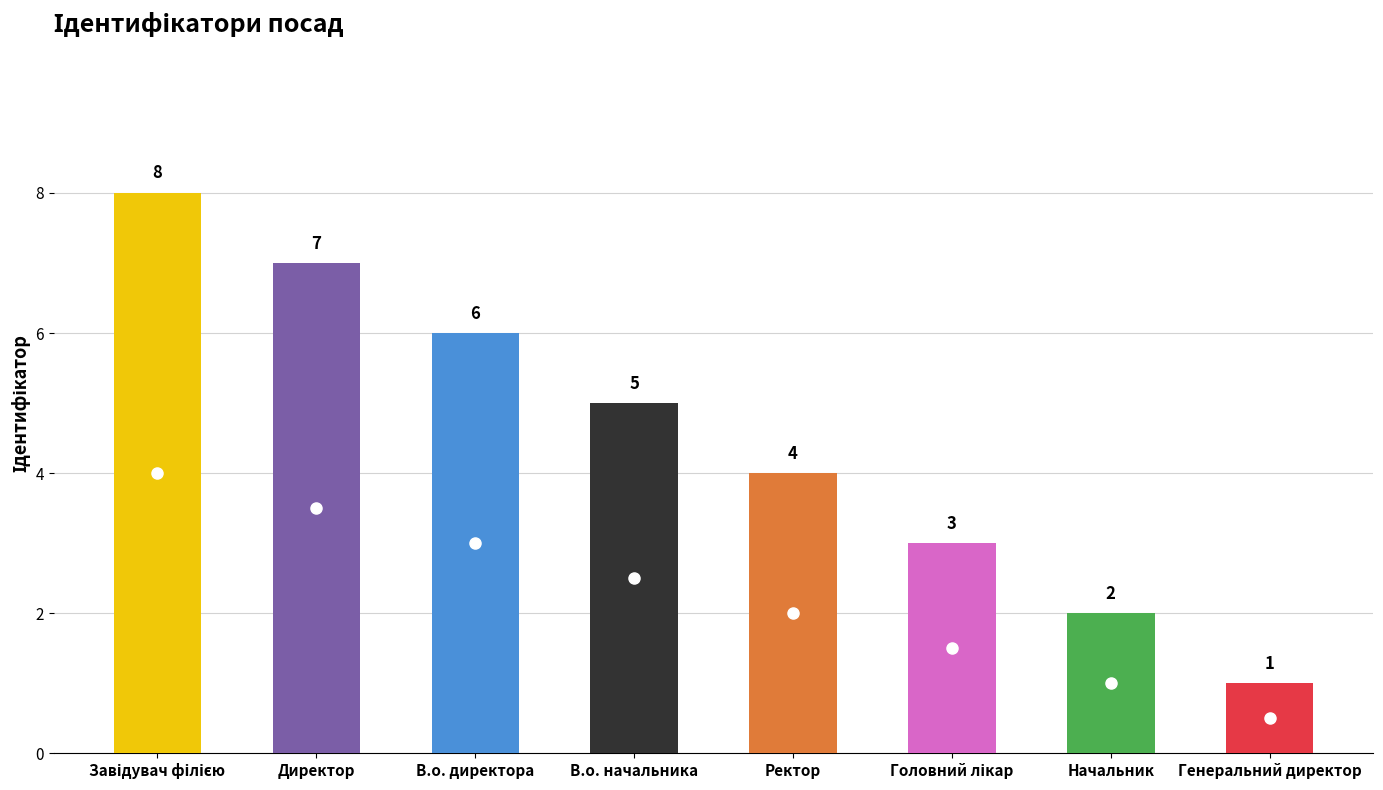

How many values are between 3 and 7?

5